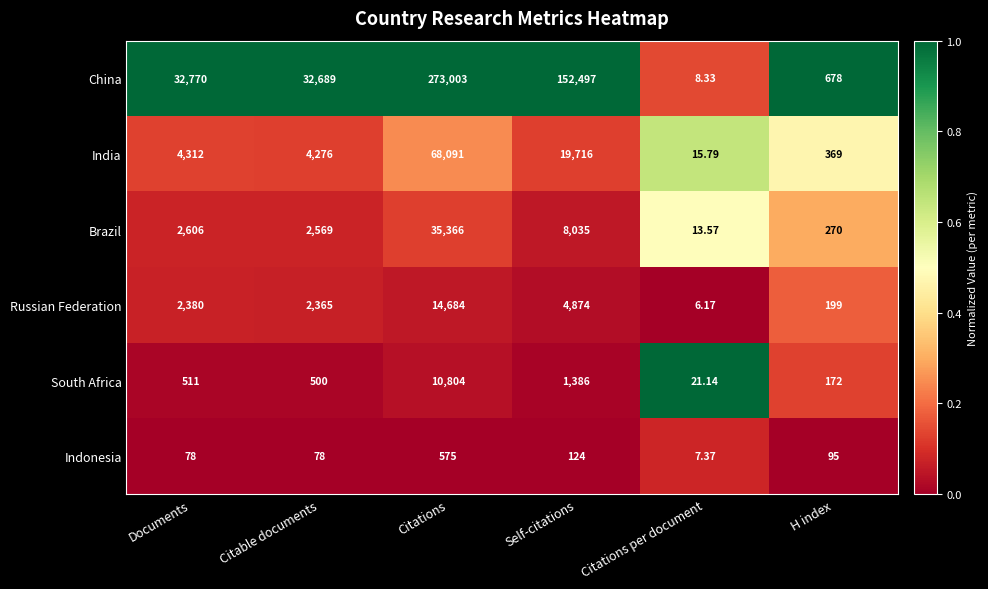

How many categories are shown in the chart?

6